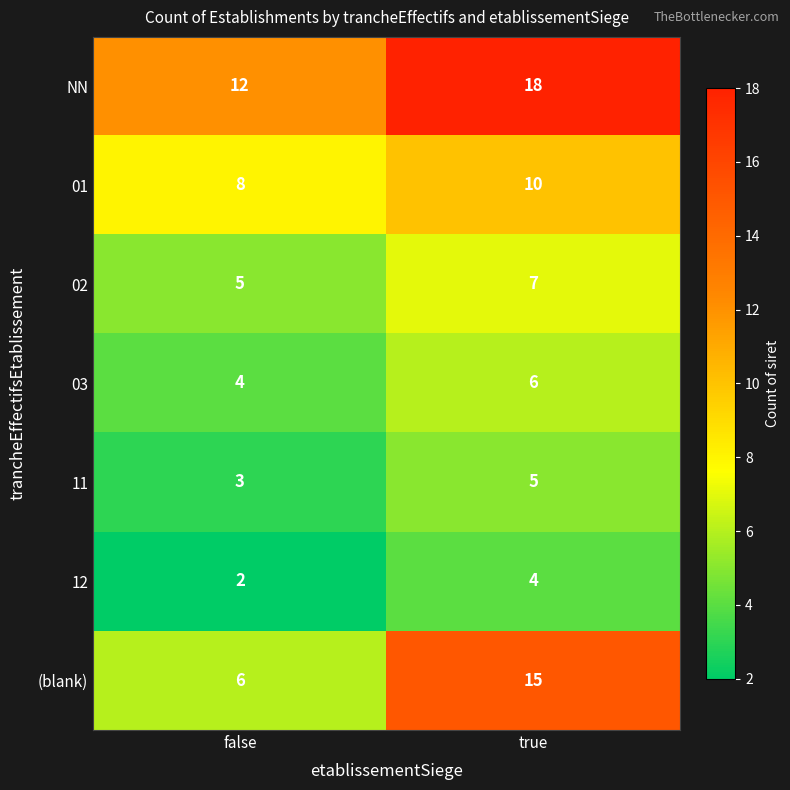

Reading left to right, transcribe all the data shown in this chart.

NN: 12	18
01: 8	10
02: 5	7
03: 4	6
11: 3	5
12: 2	4
(blank): 6	15